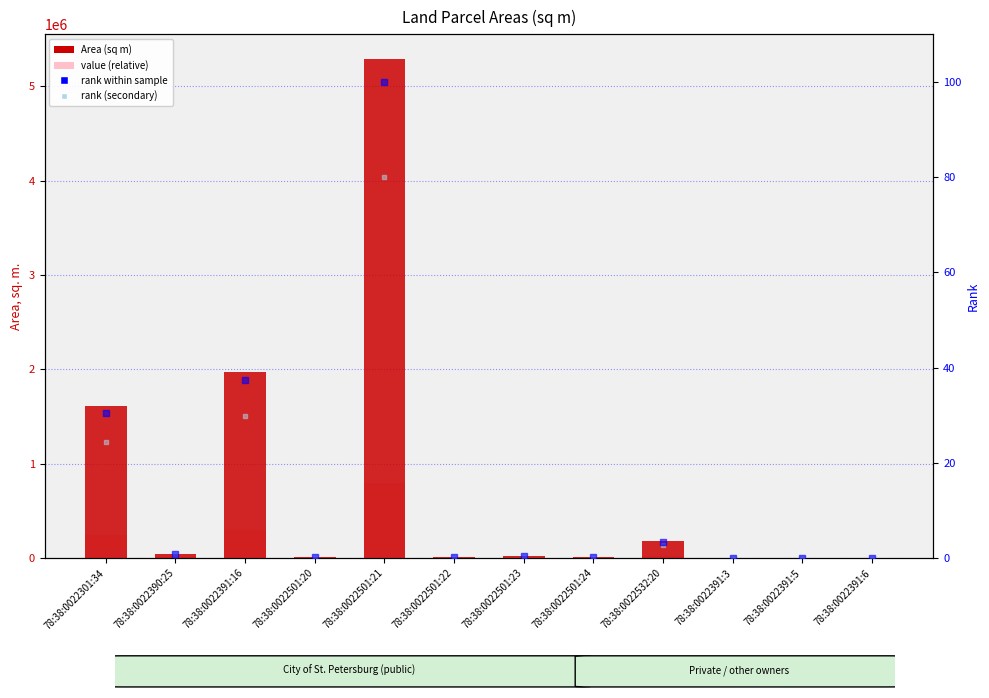

At which category is the sum across all series the highest?

78:38:0022501:21